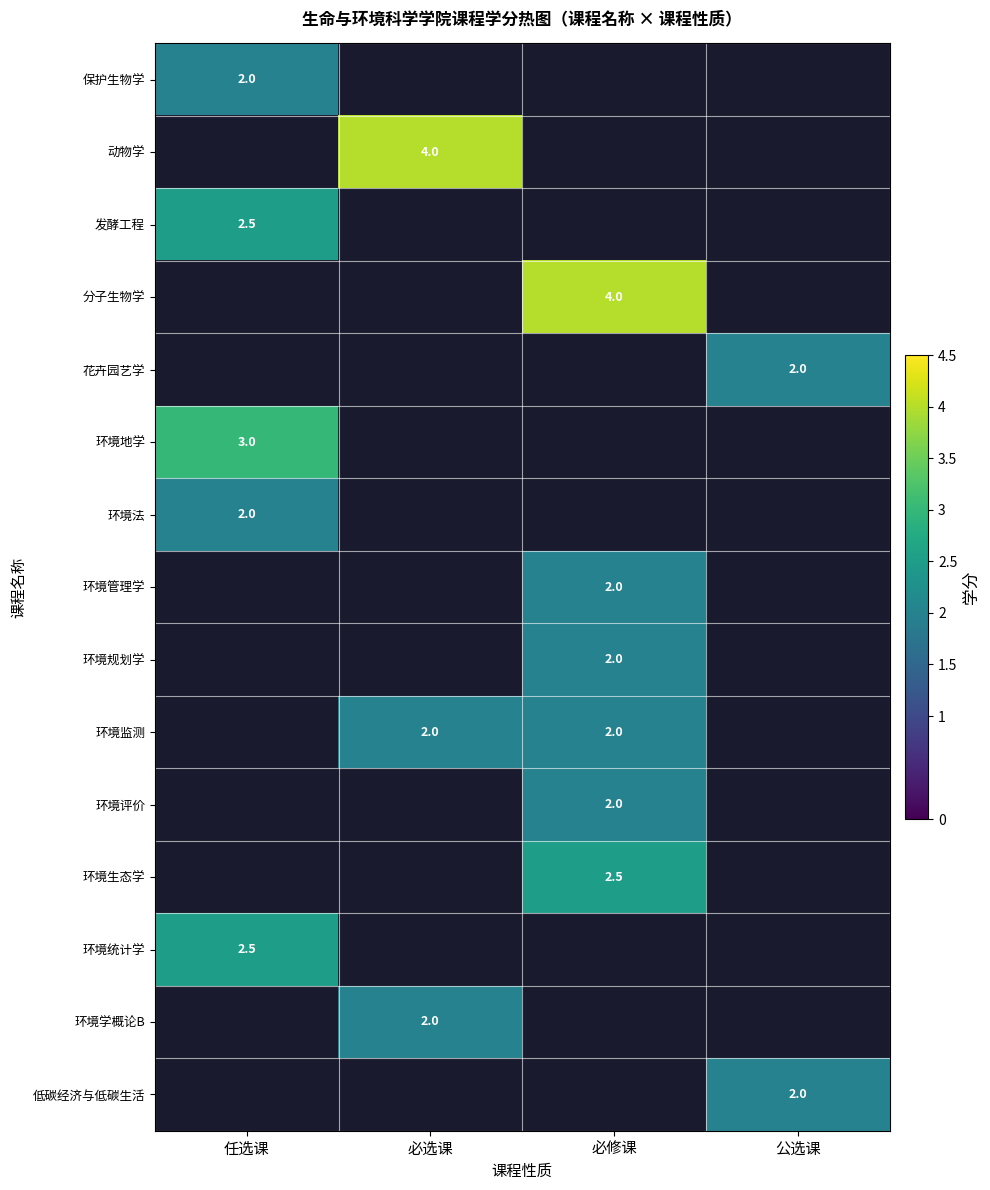

True or false: 环境监测 has a value of 2.0 at 必选课.

True